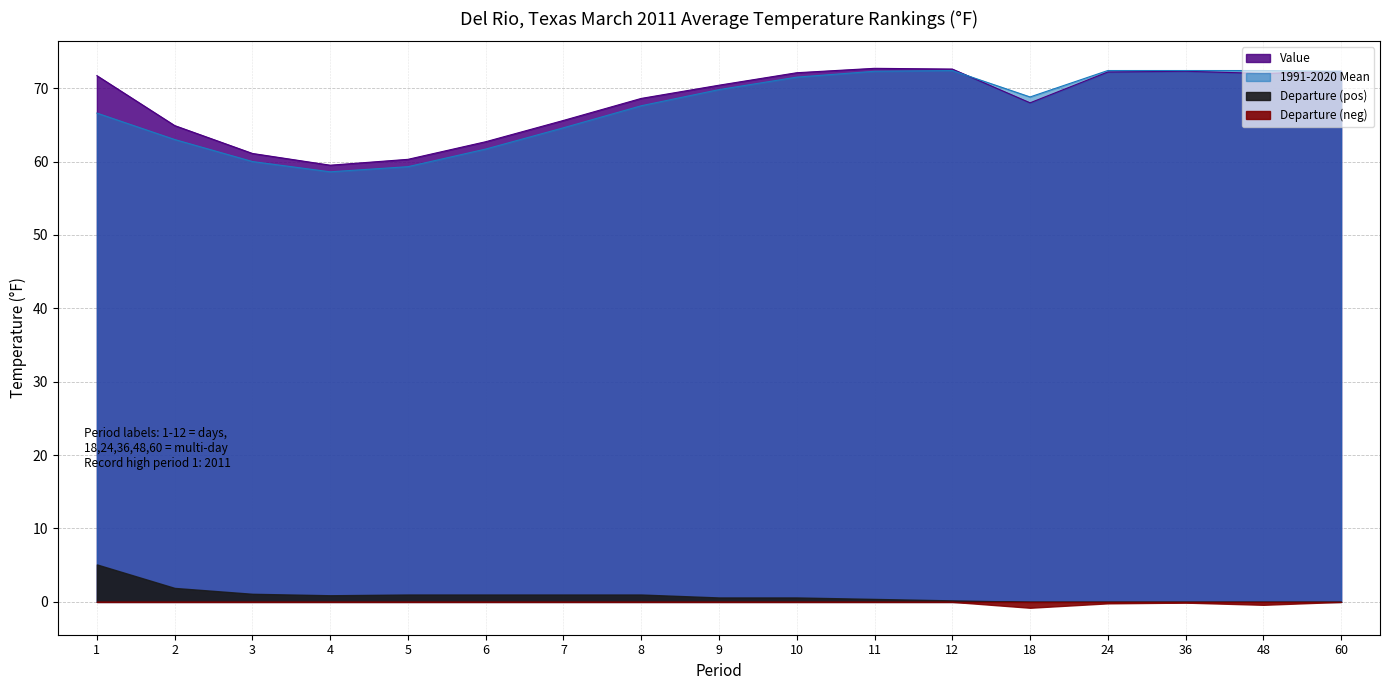

What is the sum of all Value values?

1159.0